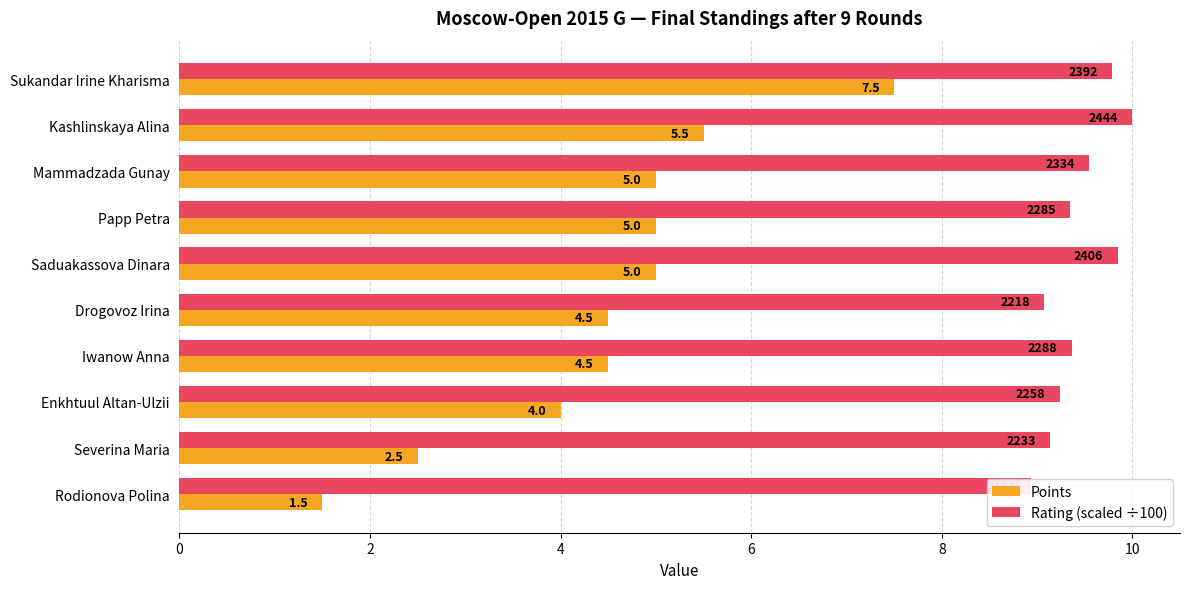

Which series has the widest spread of values?

Points